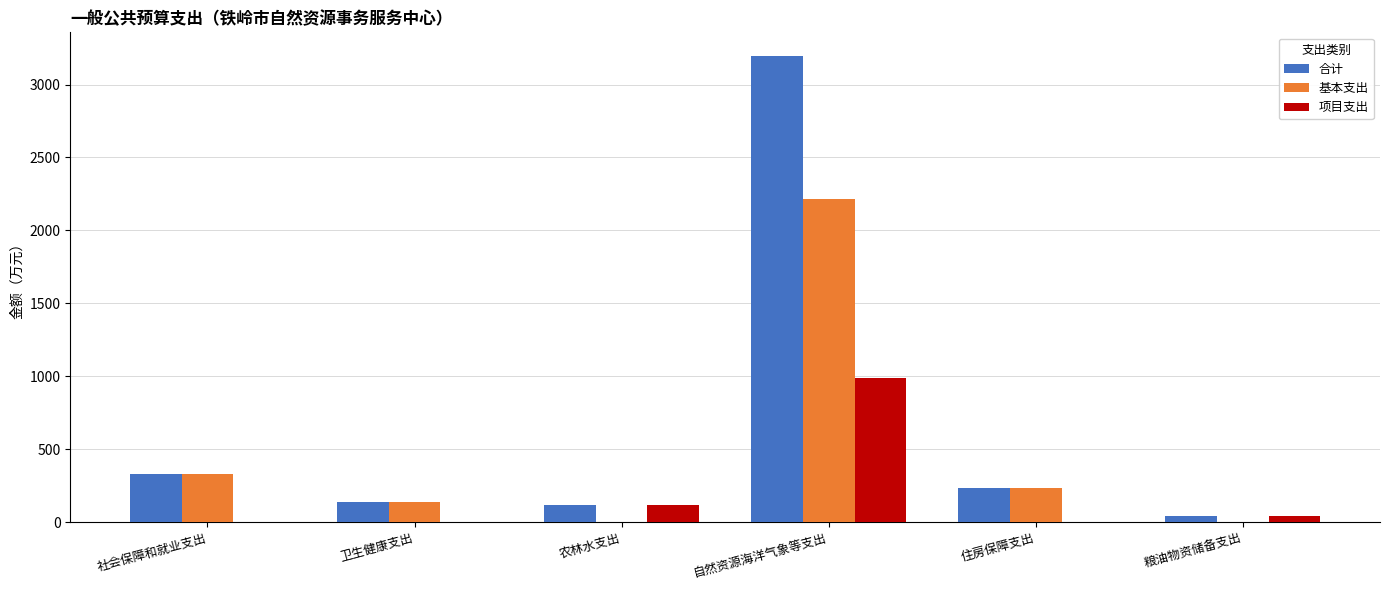

Is the value of 项目支出 at 卫生健康支出 greater than the value of 合计 at 卫生健康支出?

No